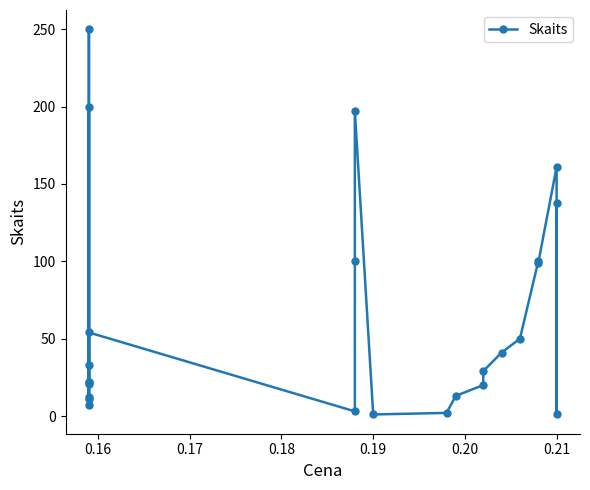

Count the number of categories in the chart.

25